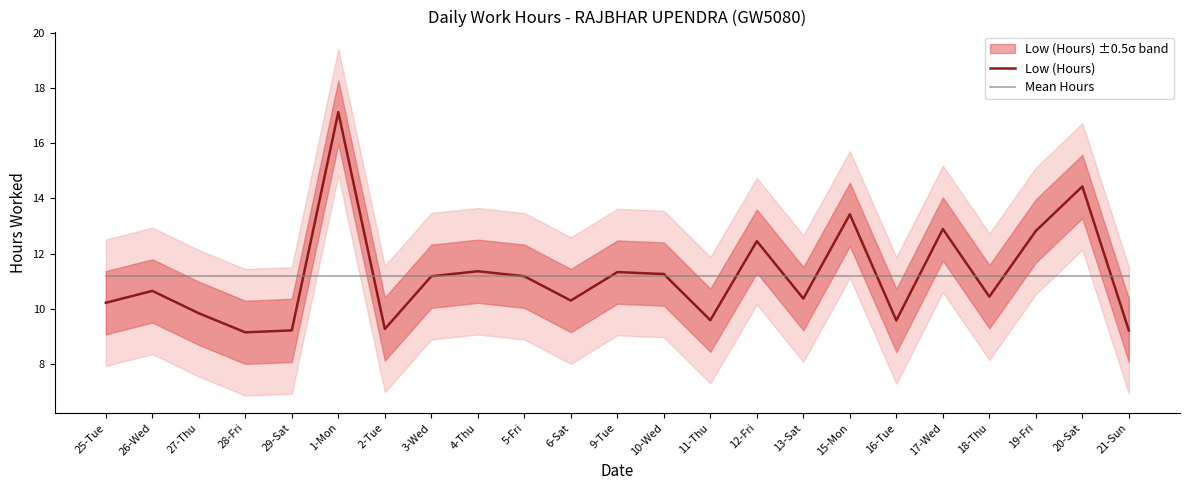

How many interior local valleys does the Low (Hours) series have?

7